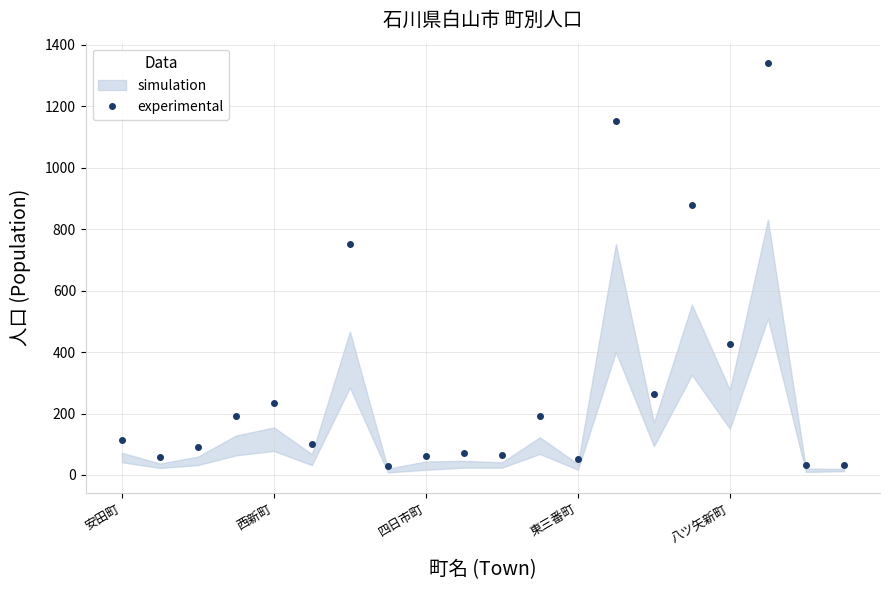

True or false: experimental has more than 0 interior local peaks.

True